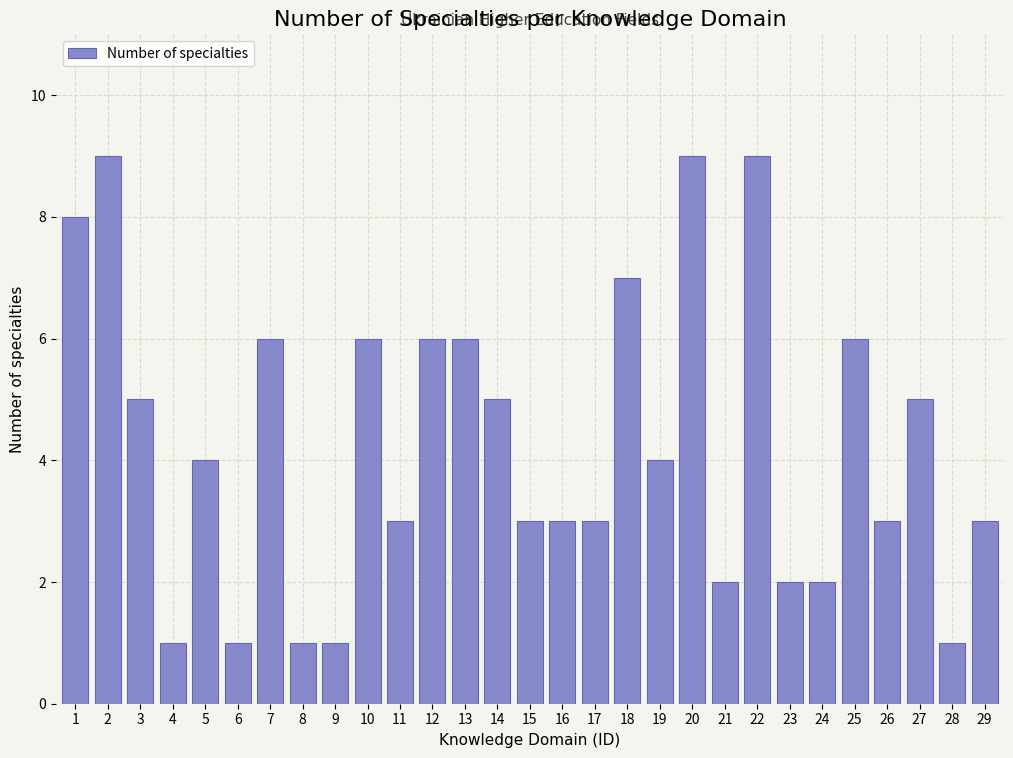

Reading left to right, extract all data points from this chart.

1=8	2=9	3=5	4=1	5=4	6=1	7=6	8=1	9=1	10=6	11=3	12=6	13=6	14=5	15=3	16=3	17=3	18=7	19=4	20=9	21=2	22=9	23=2	24=2	25=6	26=3	27=5	28=1	29=3